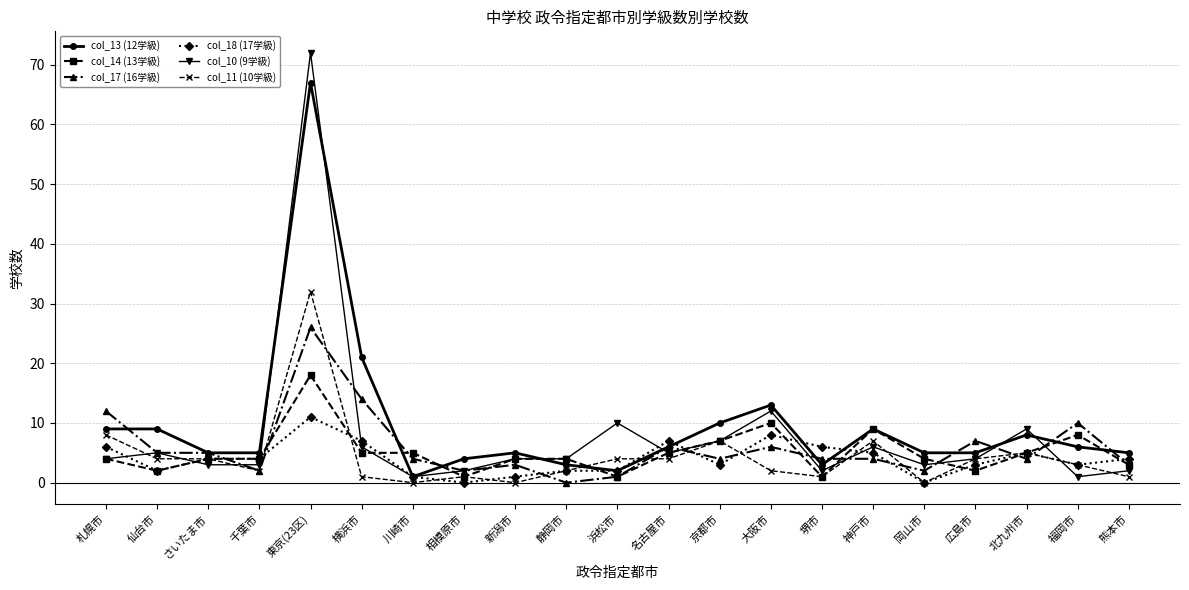

True or false: col_17 (16学級) has more than 1 points higher than both neighbors.

True